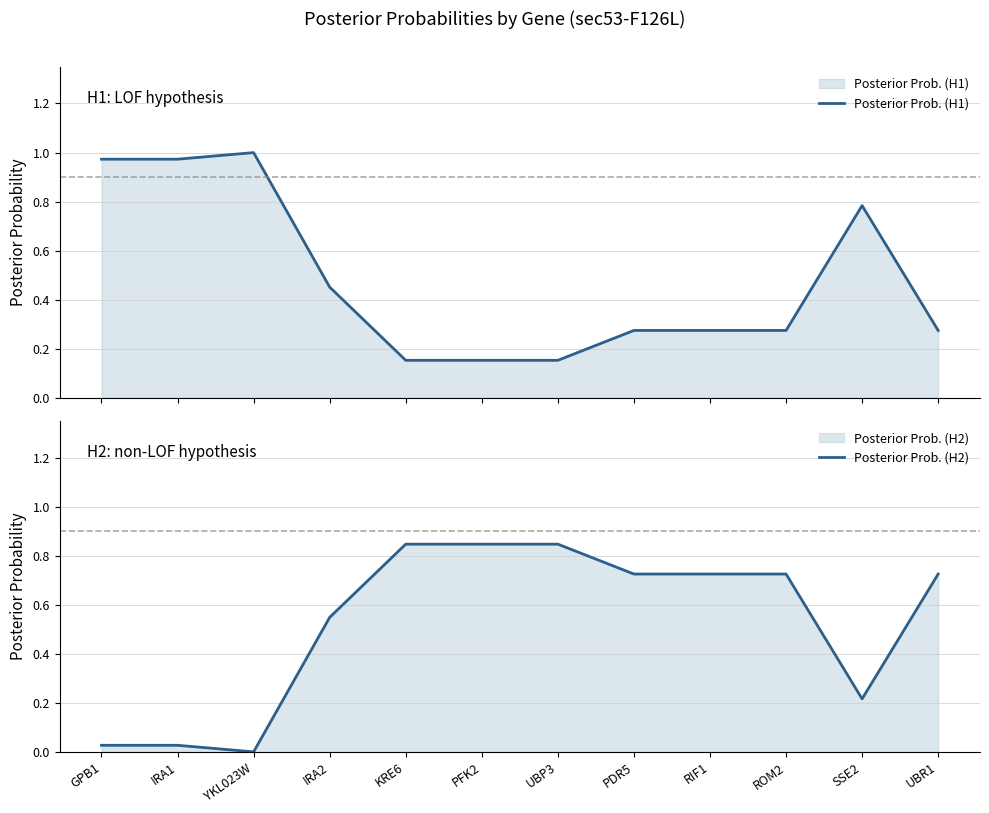

What is the difference between the maximum and minimum values in the Posterior Prob. (H1) series?

0.8